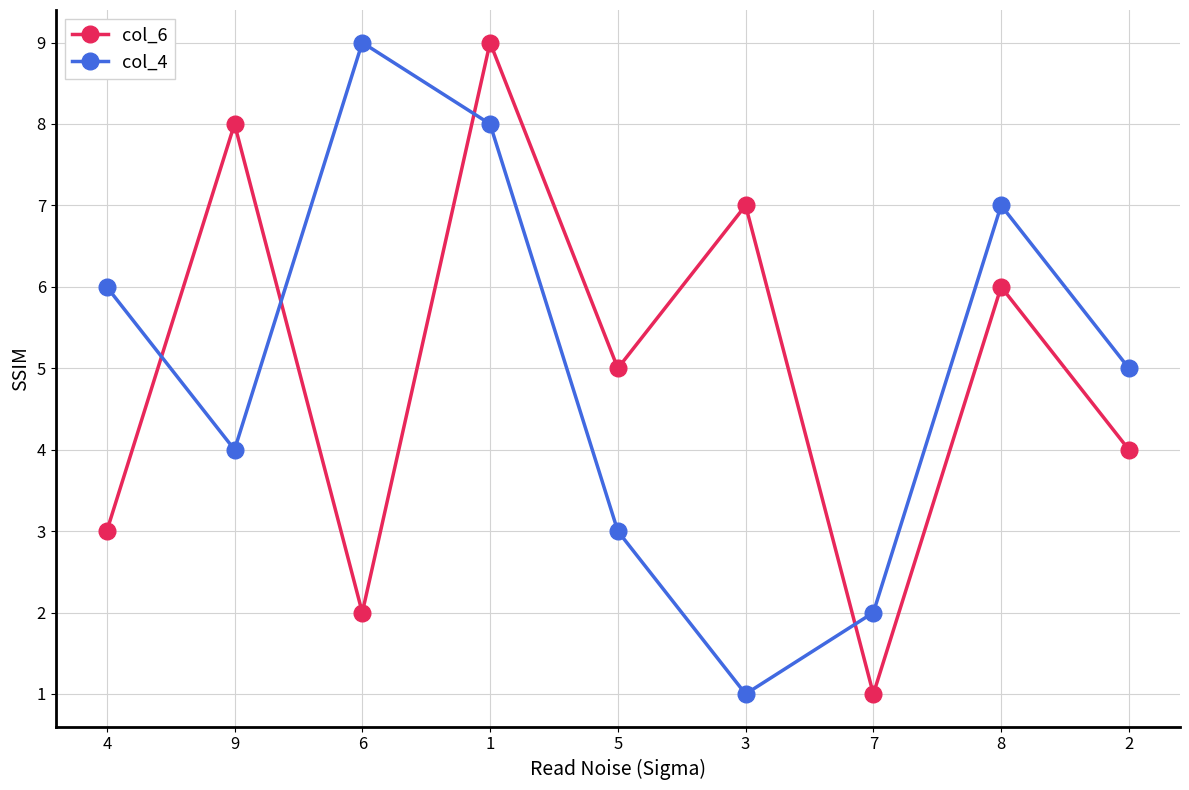

What is the label of the 9th point from the left?

2